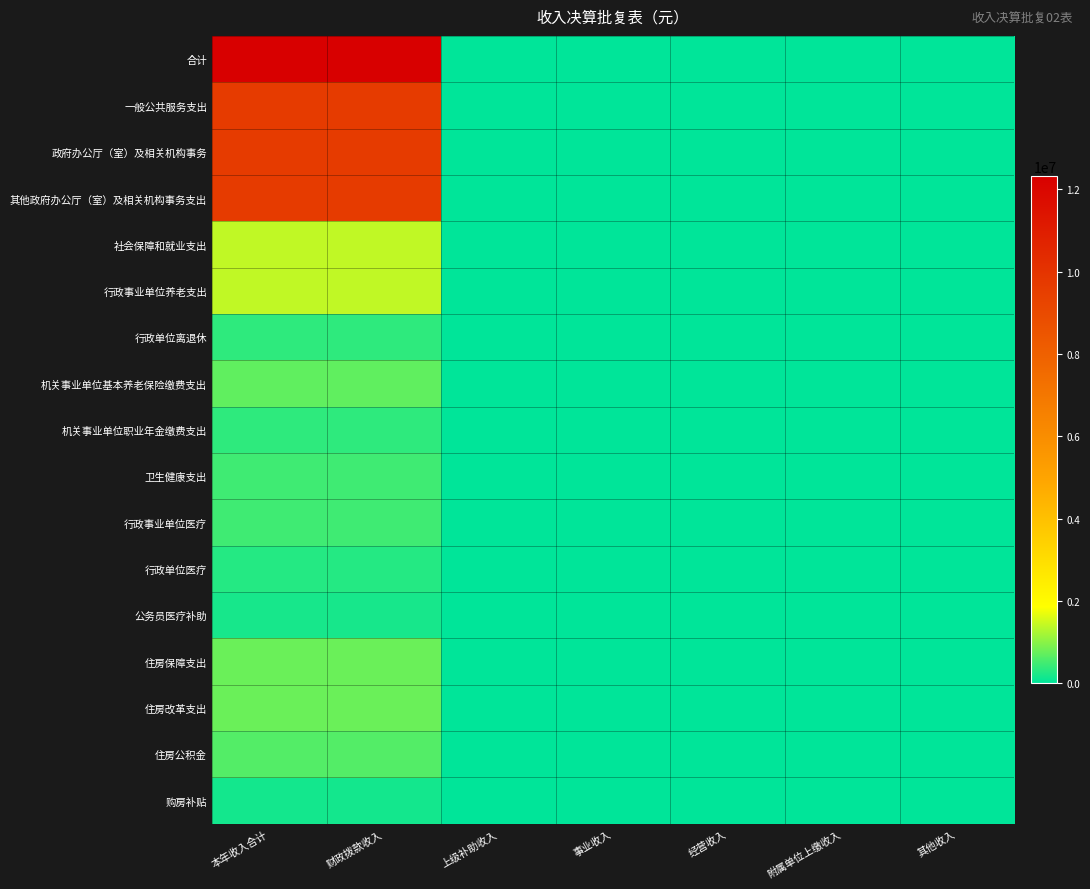

Reading left to right, transcribe all the data shown in this chart.

合计: 本年收入合计=12315763.3	财政拨款收入=12312012.3	上级补助收入=0.0	事业收入=0.0	经营收入=0.0	附属单位上缴收入=0.0	其他收入=3751.0
一般公共服务支出: 本年收入合计=9661976.0	财政拨款收入=9658225.0	上级补助收入=0.0	事业收入=0.0	经营收入=0.0	附属单位上缴收入=0.0	其他收入=3751.0
政府办公厅（室）及相关机构事务: 本年收入合计=9661976.0	财政拨款收入=9658225.0	上级补助收入=0.0	事业收入=0.0	经营收入=0.0	附属单位上缴收入=0.0	其他收入=3751.0
其他政府办公厅（室）及相关机构事务支出: 本年收入合计=9661976.0	财政拨款收入=9658225.0	上级补助收入=0.0	事业收入=0.0	经营收入=0.0	附属单位上缴收入=0.0	其他收入=3751.0
社会保障和就业支出: 本年收入合计=1405355.2	财政拨款收入=1405355.2	上级补助收入=0.0	事业收入=0.0	经营收入=0.0	附属单位上缴收入=0.0	其他收入=0.0
行政事业单位养老支出: 本年收入合计=1405355.2	财政拨款收入=1405355.2	上级补助收入=0.0	事业收入=0.0	经营收入=0.0	附属单位上缴收入=0.0	其他收入=0.0
行政单位离退休: 本年收入合计=358255.2	财政拨款收入=358255.2	上级补助收入=0.0	事业收入=0.0	经营收入=0.0	附属单位上缴收入=0.0	其他收入=0.0
机关事业单位基本养老保险缴费支出: 本年收入合计=698100.0	财政拨款收入=698100.0	上级补助收入=0.0	事业收入=0.0	经营收入=0.0	附属单位上缴收入=0.0	其他收入=0.0
机关事业单位职业年金缴费支出: 本年收入合计=349000.0	财政拨款收入=349000.0	上级补助收入=0.0	事业收入=0.0	经营收入=0.0	附属单位上缴收入=0.0	其他收入=0.0
卫生健康支出: 本年收入合计=473058.1	财政拨款收入=473058.1	上级补助收入=0.0	事业收入=0.0	经营收入=0.0	附属单位上缴收入=0.0	其他收入=0.0
行政事业单位医疗: 本年收入合计=473058.1	财政拨款收入=473058.1	上级补助收入=0.0	事业收入=0.0	经营收入=0.0	附属单位上缴收入=0.0	其他收入=0.0
行政单位医疗: 本年收入合计=286458.1	财政拨款收入=286458.1	上级补助收入=0.0	事业收入=0.0	经营收入=0.0	附属单位上缴收入=0.0	其他收入=0.0
公务员医疗补助: 本年收入合计=186600.0	财政拨款收入=186600.0	上级补助收入=0.0	事业收入=0.0	经营收入=0.0	附属单位上缴收入=0.0	其他收入=0.0
住房保障支出: 本年收入合计=775374.0	财政拨款收入=775374.0	上级补助收入=0.0	事业收入=0.0	经营收入=0.0	附属单位上缴收入=0.0	其他收入=0.0
住房改革支出: 本年收入合计=775374.0	财政拨款收入=775374.0	上级补助收入=0.0	事业收入=0.0	经营收入=0.0	附属单位上缴收入=0.0	其他收入=0.0
住房公积金: 本年收入合计=611374.0	财政拨款收入=611374.0	上级补助收入=0.0	事业收入=0.0	经营收入=0.0	附属单位上缴收入=0.0	其他收入=0.0
购房补贴: 本年收入合计=164000.0	财政拨款收入=164000.0	上级补助收入=0.0	事业收入=0.0	经营收入=0.0	附属单位上缴收入=0.0	其他收入=0.0